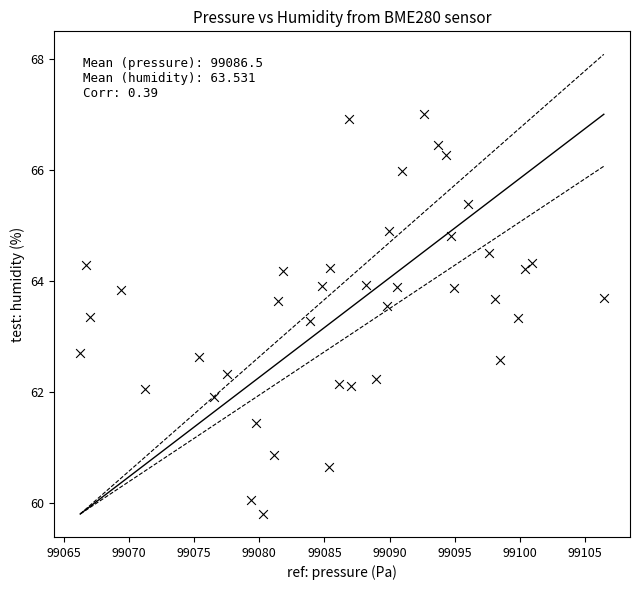

What is the range of X values (max minus min)?

40.2